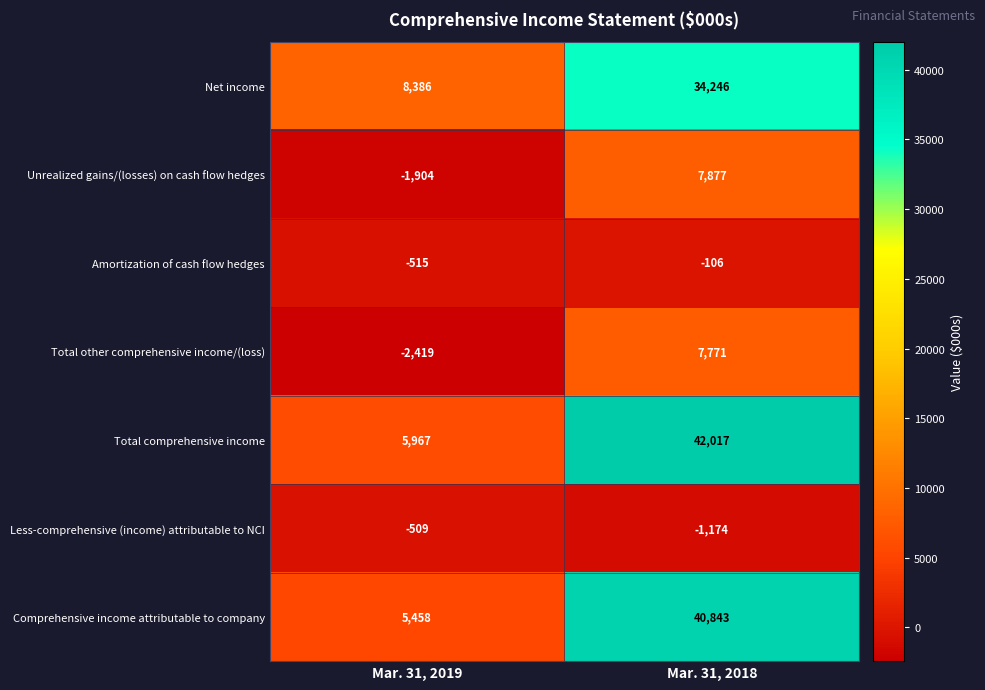

Reading left to right, list all the values displayed in this chart.

Net income: Mar. 31, 2019=8386	Mar. 31, 2018=34246
Unrealized gains/(losses) on cash flow hedges: Mar. 31, 2019=-1904	Mar. 31, 2018=7877
Amortization of cash flow hedges: Mar. 31, 2019=-515	Mar. 31, 2018=-106
Total other comprehensive income/(loss): Mar. 31, 2019=-2419	Mar. 31, 2018=7771
Total comprehensive income: Mar. 31, 2019=5967	Mar. 31, 2018=42017
Less-comprehensive (income) attributable to NCI: Mar. 31, 2019=-509	Mar. 31, 2018=-1174
Comprehensive income attributable to company: Mar. 31, 2019=5458	Mar. 31, 2018=40843